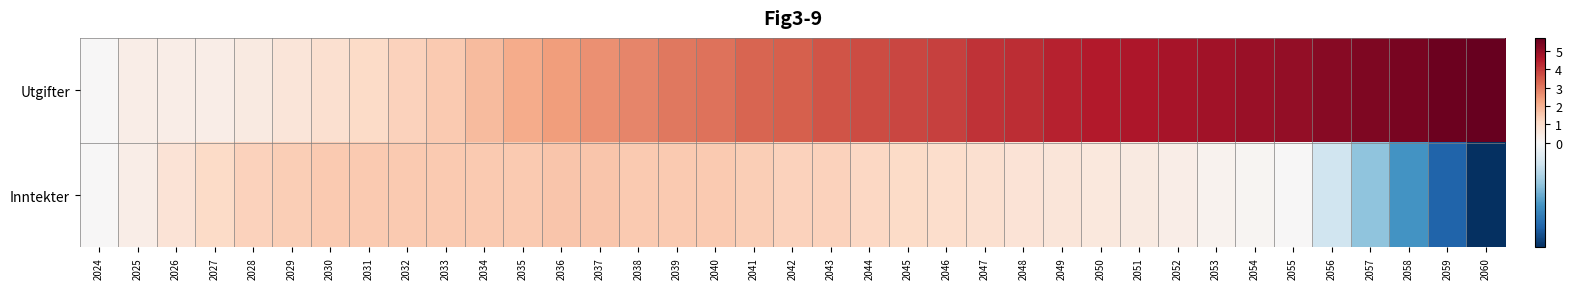

Reading left to right, what are all the values shown in this chart?

Utgifter: 2024=0.0	2025=0.4	2026=0.4	2027=0.4	2028=0.5	2029=0.7	2030=0.9	2031=1.1	2032=1.3	2033=1.5	2034=1.8	2035=2.1	2036=2.4	2037=2.6	2038=2.8	2039=3.0	2040=3.1	2041=3.3	2042=3.4	2043=3.6	2044=3.7	2045=3.8	2046=3.9	2047=4.1	2048=4.2	2049=4.4	2050=4.5	2051=4.6	2052=4.7	2053=4.8	2054=4.9	2055=5.0	2056=5.2	2057=5.3	2058=5.4	2059=5.6	2060=5.7
Inntekter: 2024=0.0	2025=0.4	2026=0.8	2027=1.1	2028=1.3	2029=1.4	2030=1.5	2031=1.5	2032=1.5	2033=1.5	2034=1.5	2035=1.5	2036=1.6	2037=1.6	2038=1.5	2039=1.5	2040=1.5	2041=1.4	2042=1.3	2043=1.3	2044=1.2	2045=1.1	2046=1.0	2047=0.9	2048=0.8	2049=0.7	2050=0.6	2051=0.5	2052=0.4	2053=0.2	2054=0.1	2055=0.0	2056=-0.1	2057=-0.2	2058=-0.3	2059=-0.4	2060=-0.5